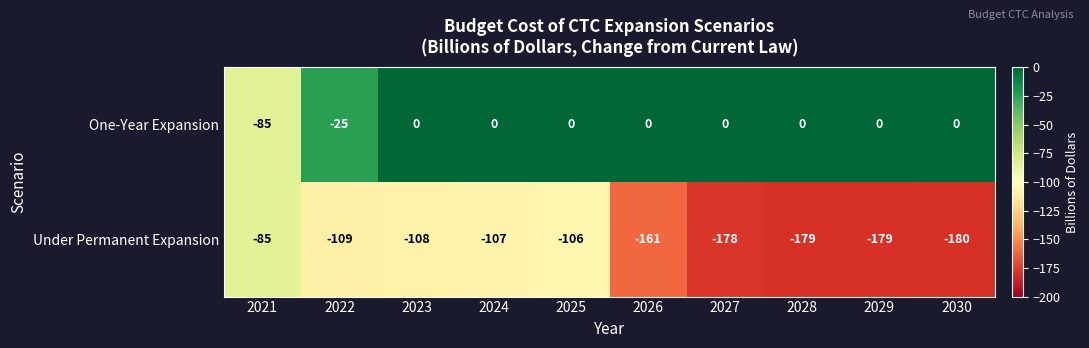

The Under Permanent Expansion series shows -80 at 2030. True or false?

False